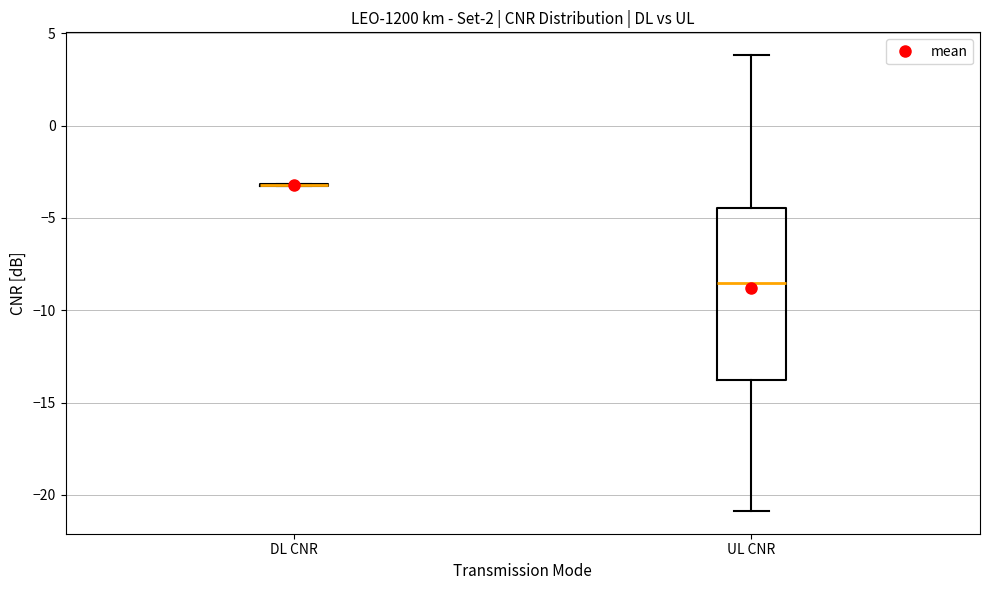

Reading left to right, transcribe this box plot: for each box, give where its median line is, the range the box spans, and where its two whiskers end, as read against the y-axis. The values are not printed on the chart, so give them approximately, as read against the axis.

DL CNR: box collapsed to a line at -3.0, whiskers -3.0 to -3.0
UL CNR: median -8.5, box -14.0 to -4.5, whiskers -21.0 to 4.0